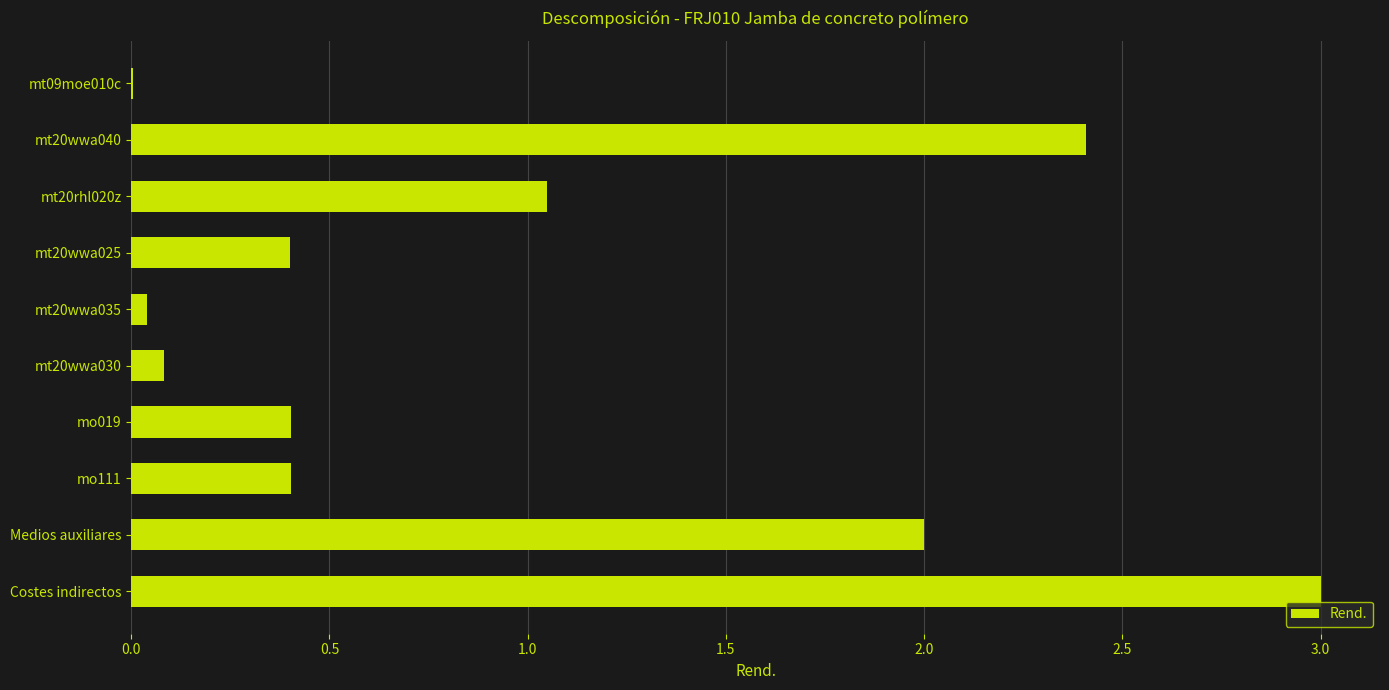

How many data points does each series have?

10